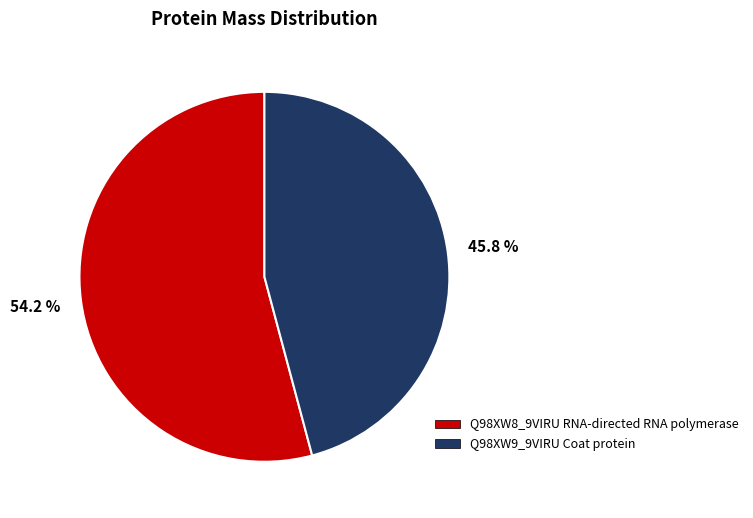

What portion of the pie excludes Q98XW8_9VIRU RNA-directed RNA polymerase?

45.8%